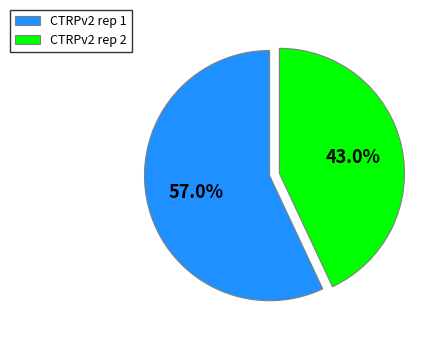

To the nearest percent, what percentage of the pie is CTRPv2 rep 1?

57%